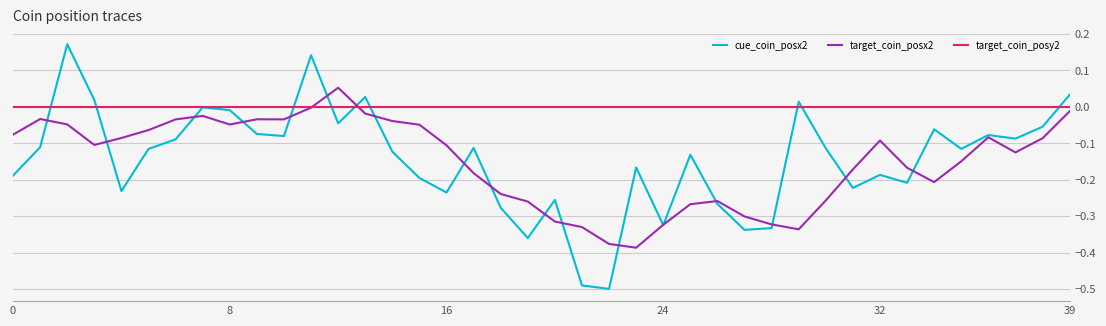

List the series in order of their peak value, highest first.

cue_coin_posx2, target_coin_posx2, target_coin_posy2